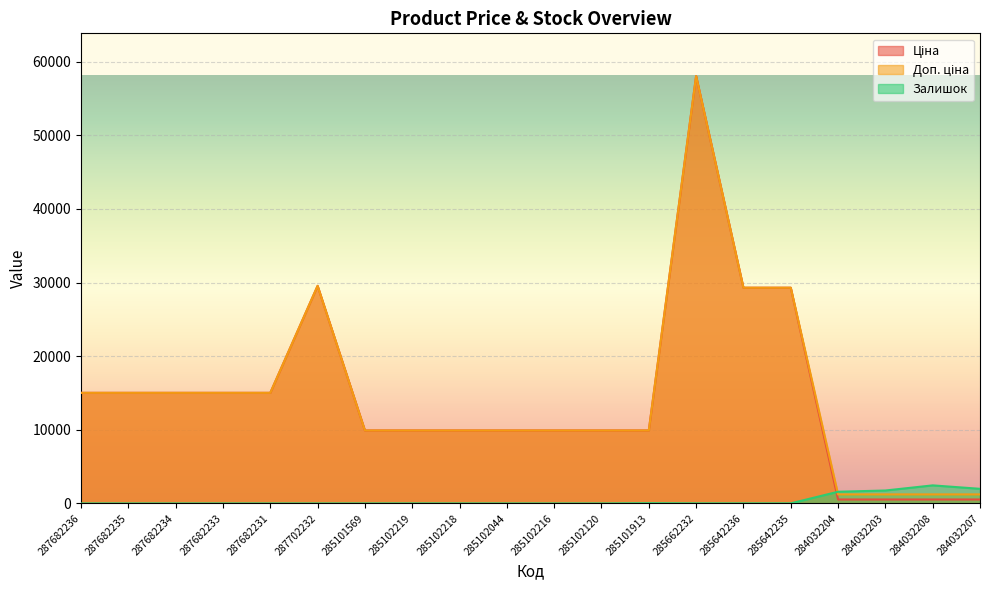

How many intersections are there between Доп. ціна and Залишок?

1